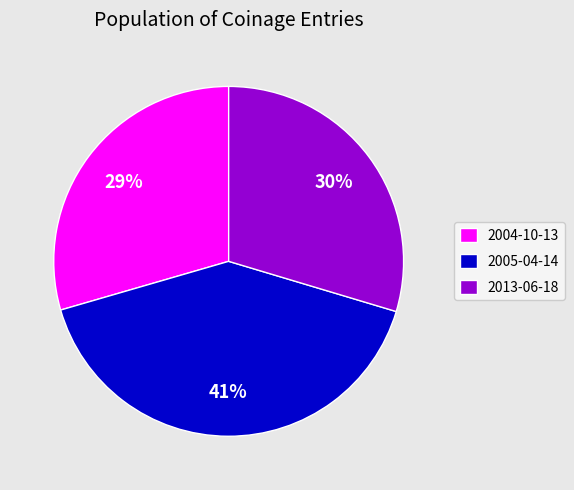

Is the sum of 2013-06-18 and 2004-10-13 greater than half?

Yes